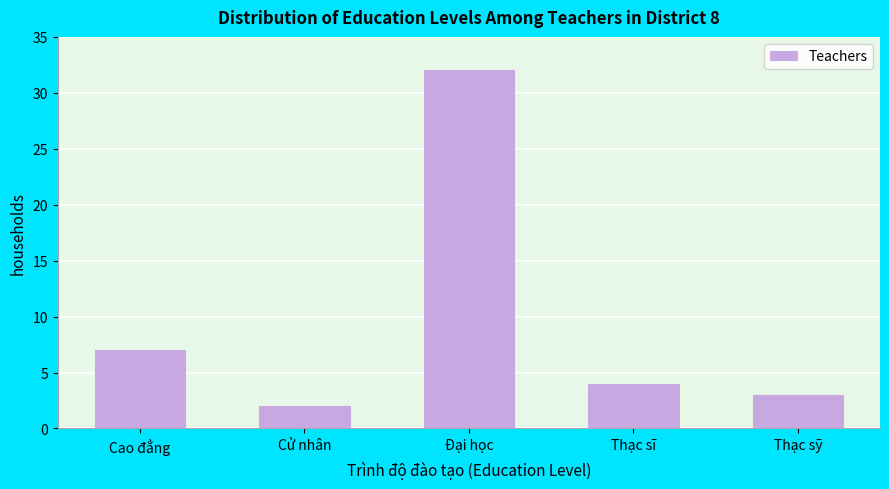

Reading left to right, list all the values displayed in this chart.

Cao đẳng=7	Cử nhân=2	Đại học=32	Thạc sĩ=4	Thạc sỹ=3